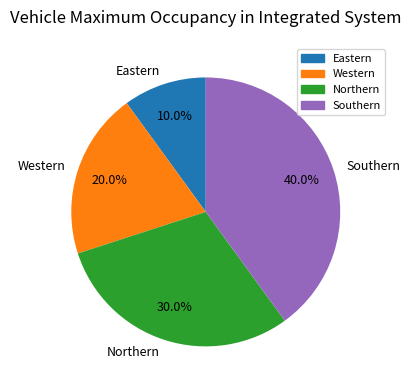

Which has a higher value, Eastern or Southern?

Southern